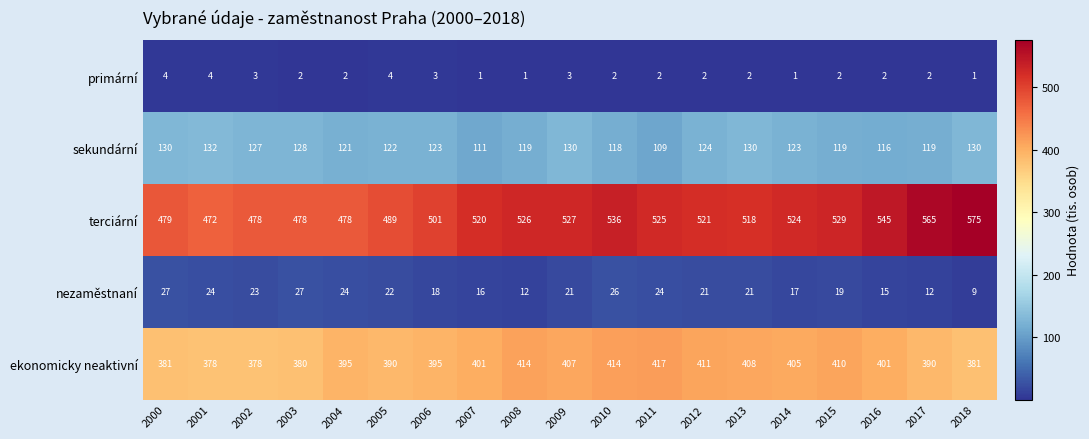

Which series has the largest range (max minus min)?

terciární